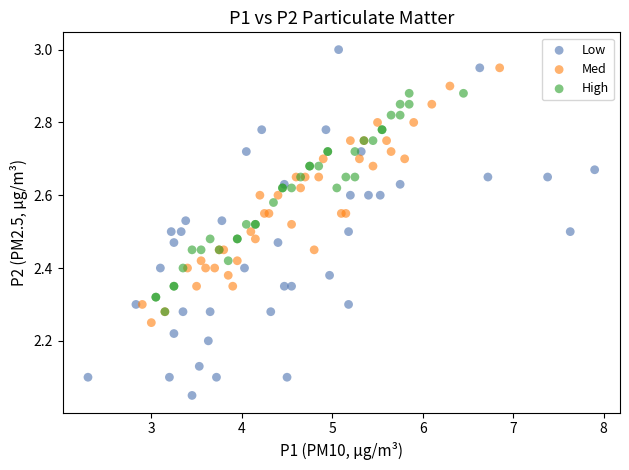

What are all the series names shown in the legend?

Low, Med, High